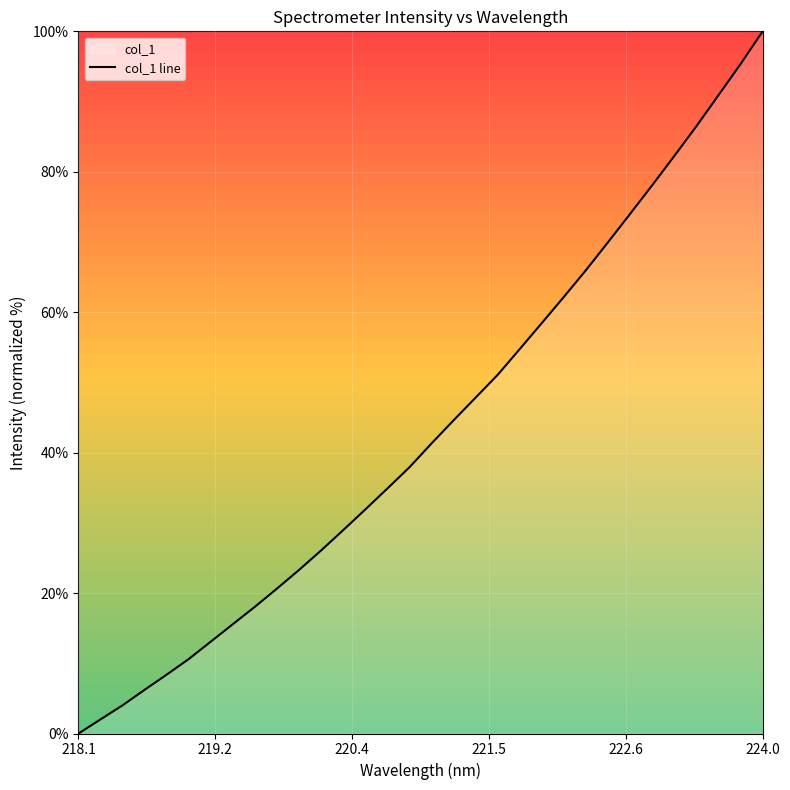

At which category does the chart reach its peak across all series?

224.0